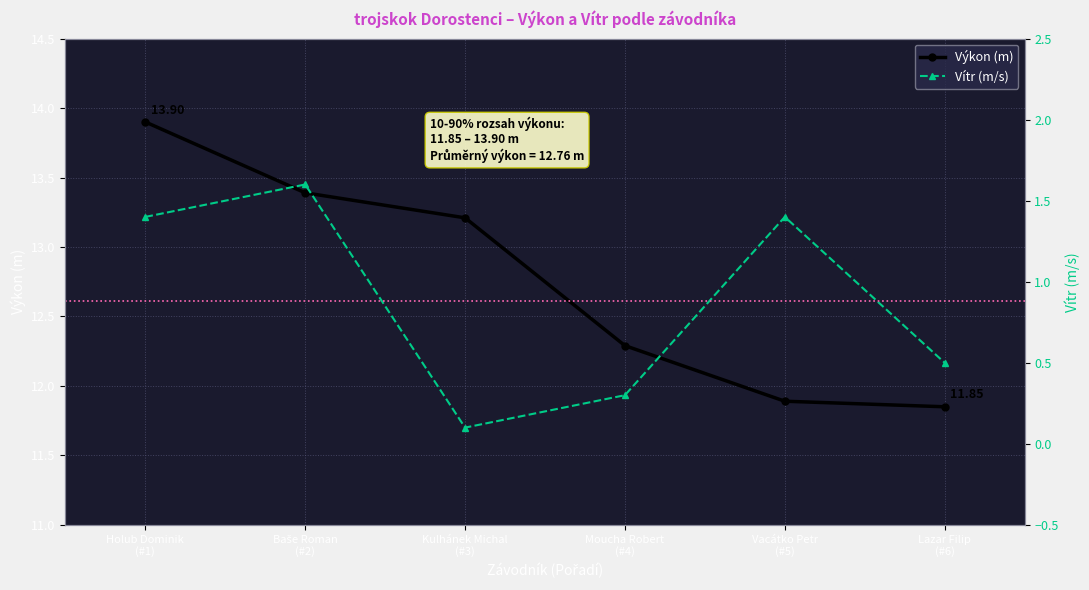

At which category is the sum across all series the highest?

Holub Dominik
(#1)